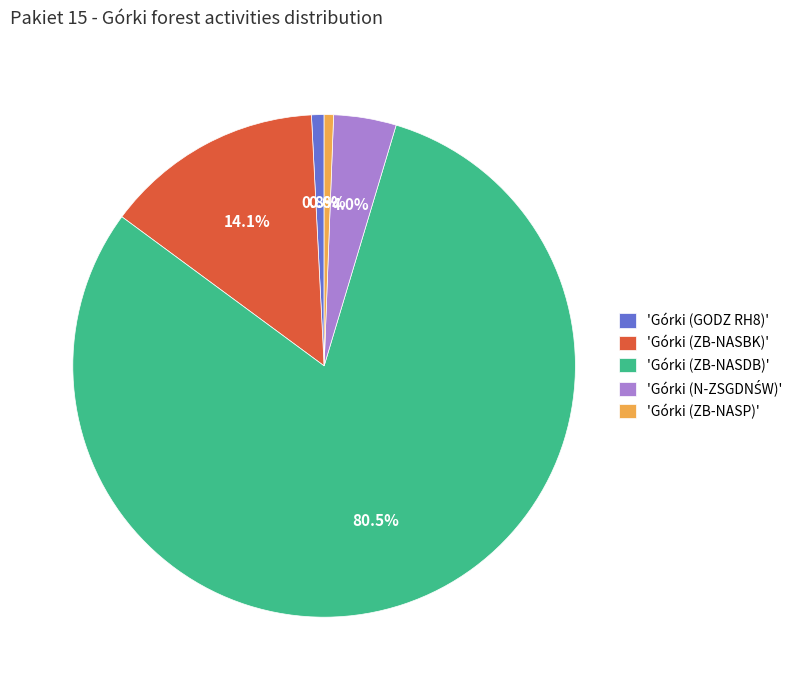

How many segments does this pie chart have?

5